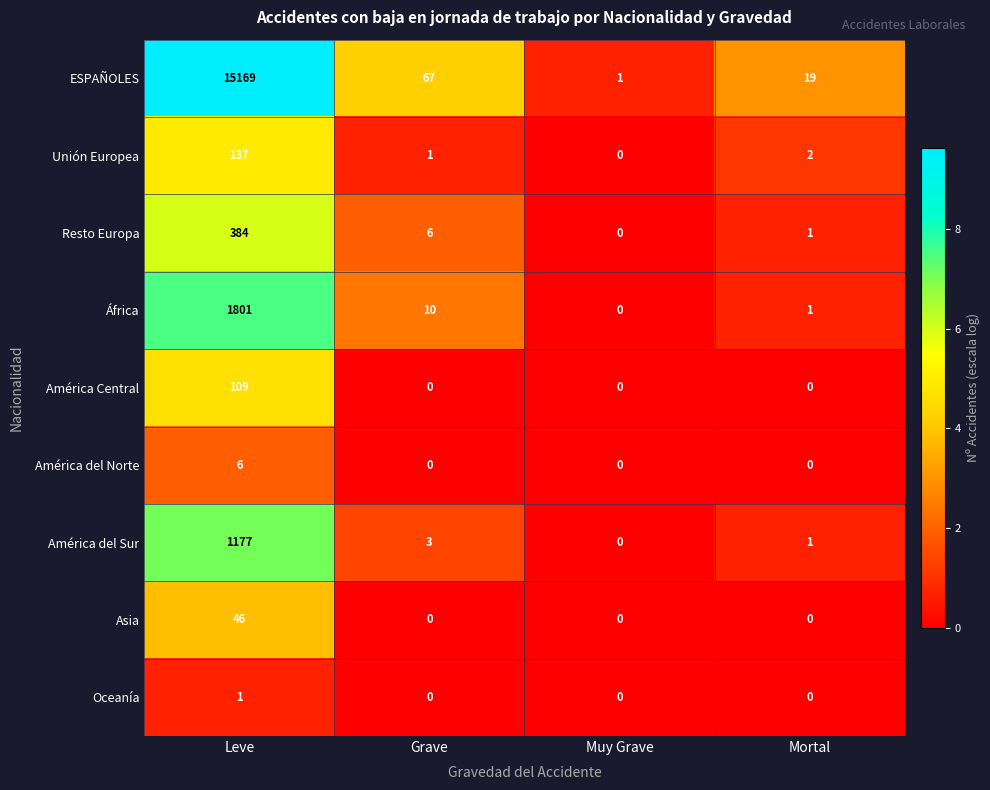

List the series in order of their peak value, highest first.

ESPAÑOLES, África, América del Sur, Resto Europa, Unión Europea, América Central, Asia, América del Norte, Oceanía